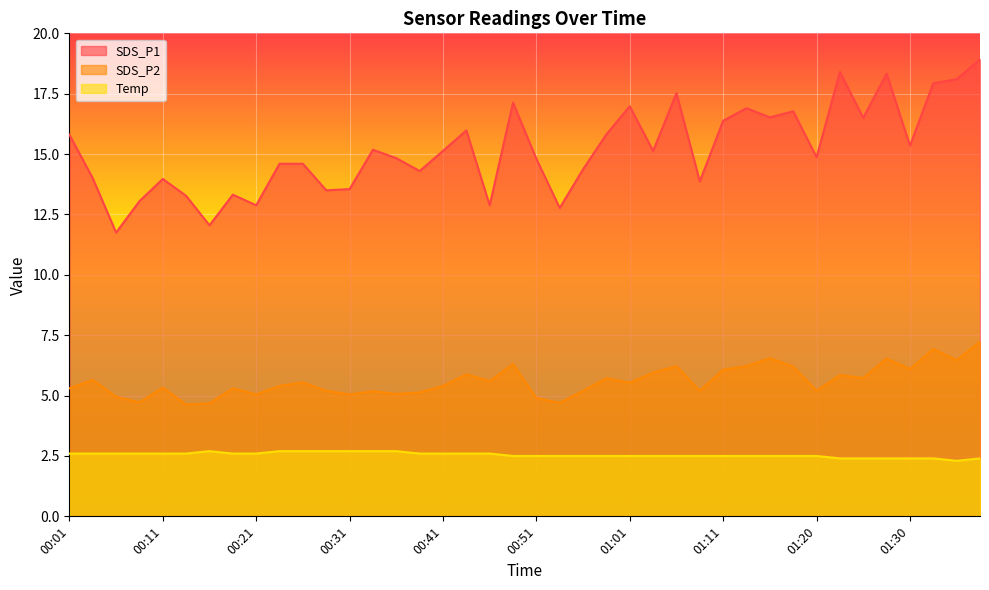

List the labels in order of SDS_P1 value, smallest first.

00:06, 00:16, 00:53, 00:21, 00:45, 00:08, 00:13, 00:18, 00:28, 00:31, 01:08, 00:11, 00:03, 00:38, 00:56, 00:23, 00:26, 00:51, 00:36, 01:20, 00:41, 01:03, 00:33, 01:30, 00:01, 00:58, 00:43, 01:11, 01:25, 01:16, 01:18, 01:13, 01:01, 00:48, 01:06, 01:33, 01:35, 01:28, 01:23, 01:37